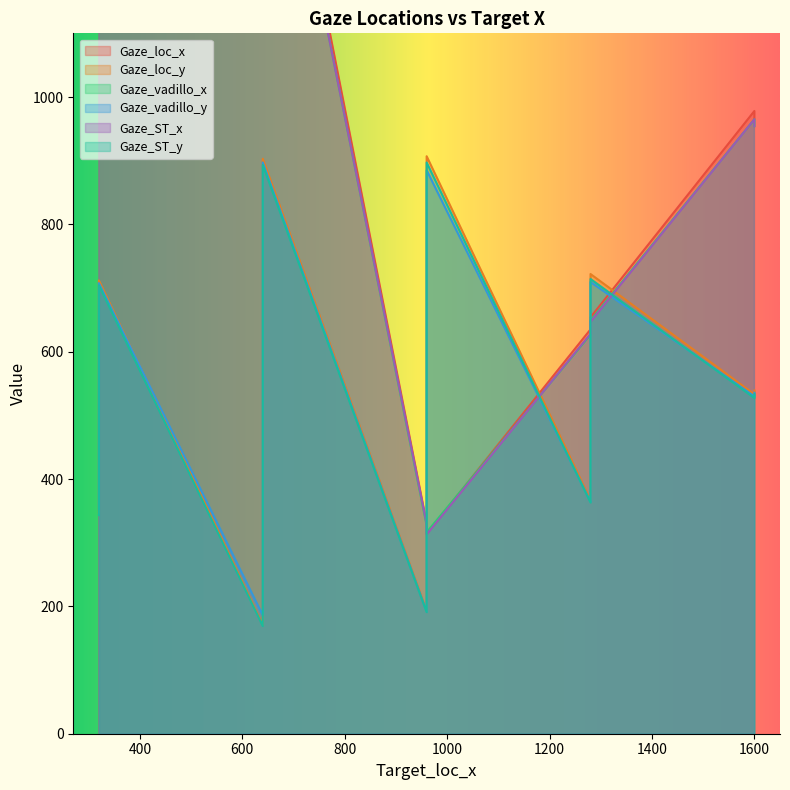

True or false: Gaze_vadillo_x and Gaze_loc_x intersect in this chart.

True